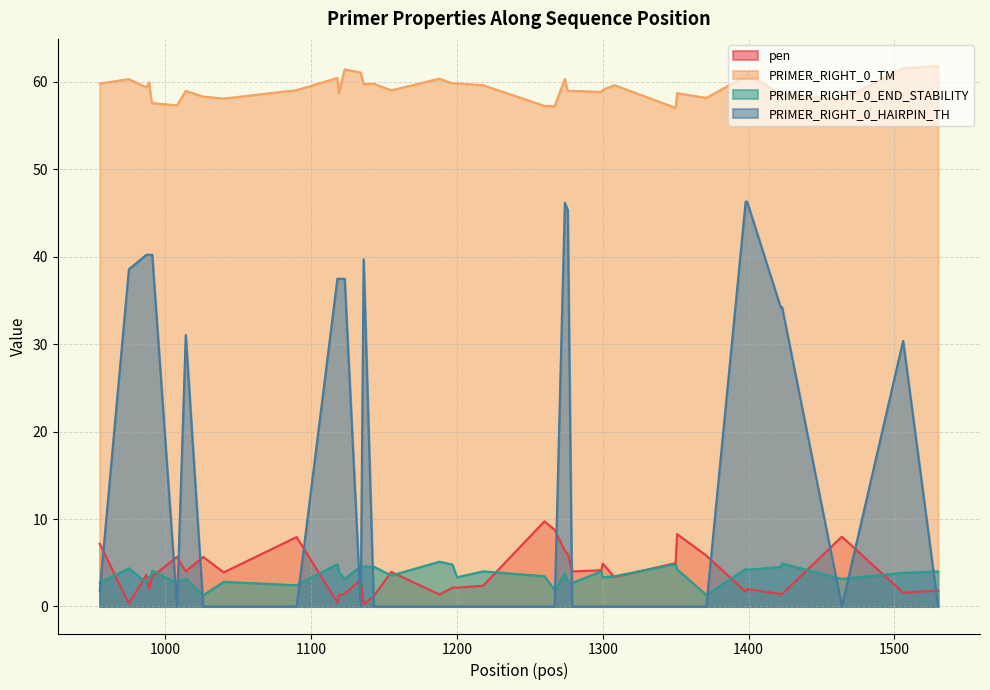

True or false: PRIMER_RIGHT_0_TM and pen cross at least once.

False